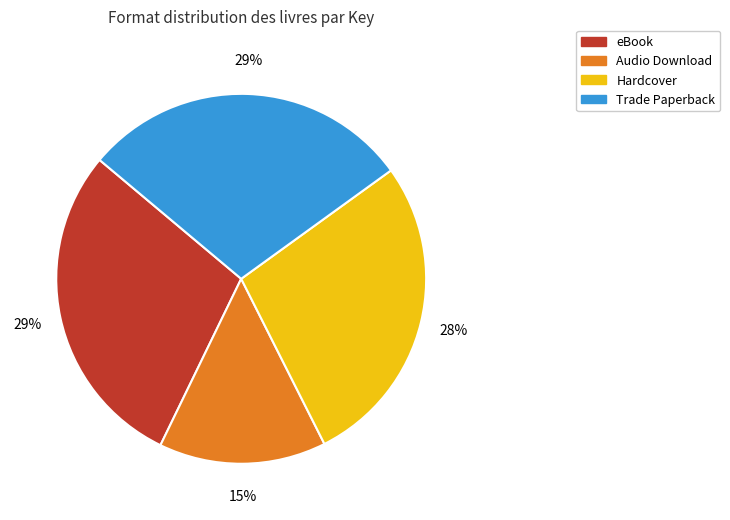

To the nearest percent, what is the average slice percentage?

25%